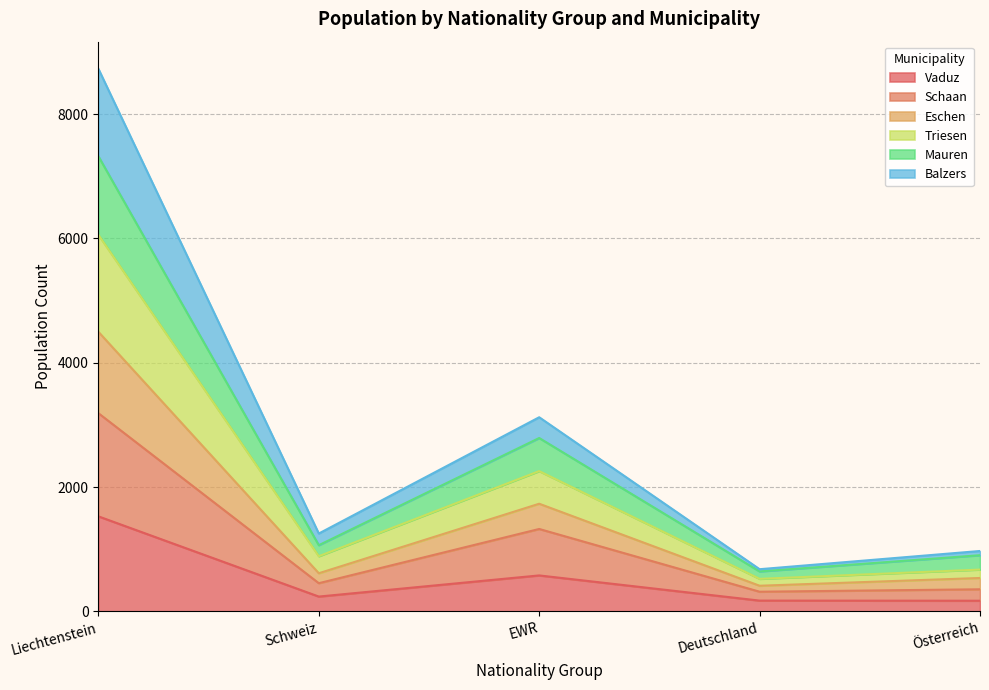

What are all the series names shown in the legend?

Vaduz, Schaan, Eschen, Triesen, Mauren, Balzers